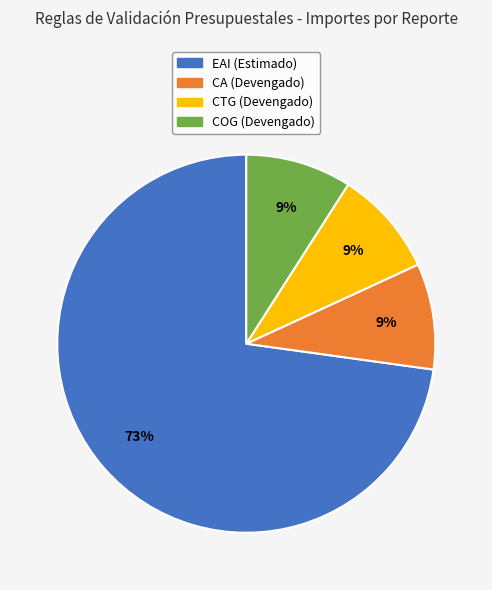

Do CTG (Devengado) and EAI (Estimado) together represent more than half of the pie?

Yes